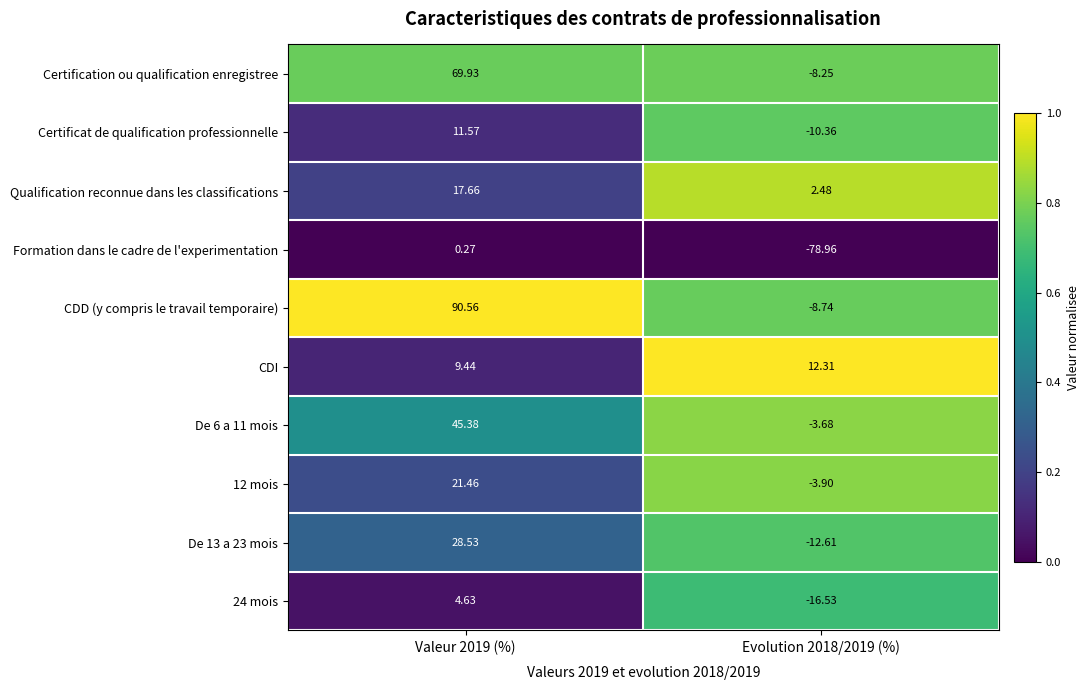

Between Valeur 2019 (%) and Evolution 2018/2019 (%), which series saw the biggest shift?

CDD (y compris le travail temporaire)